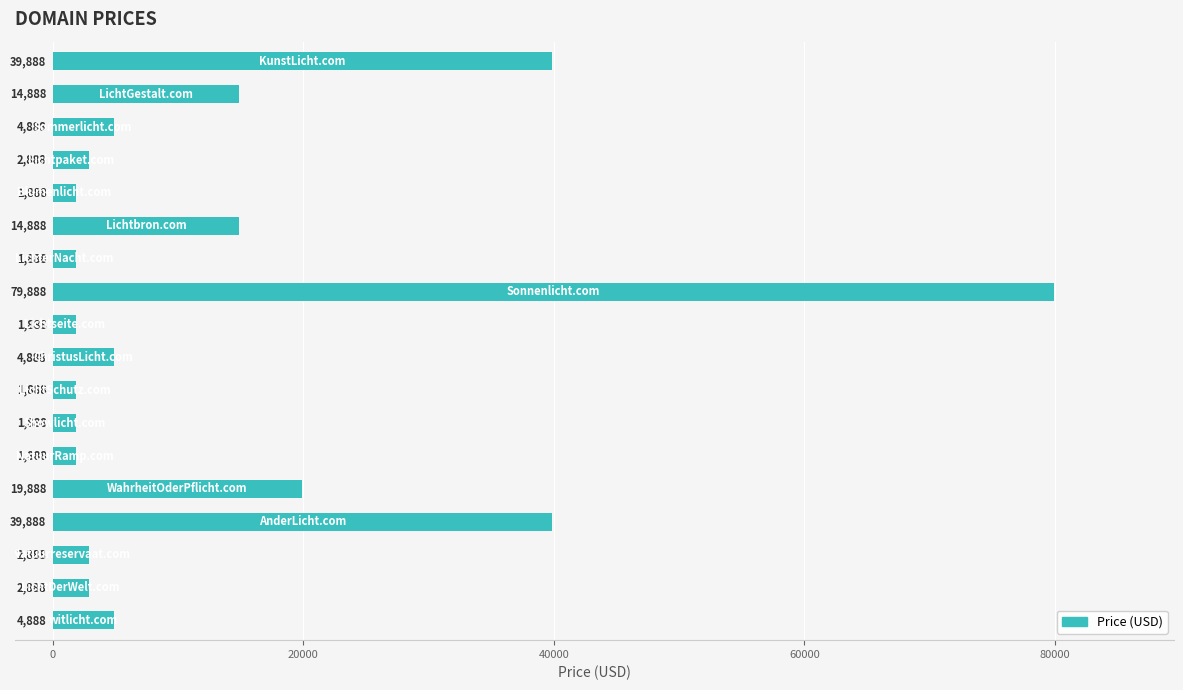

What is the smallest value displayed?

1888